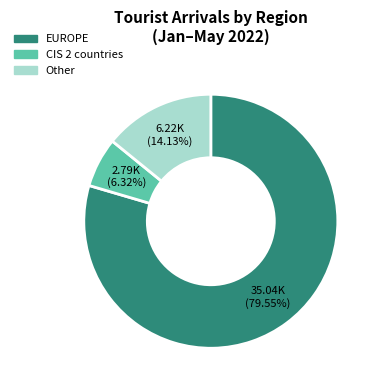

To the nearest percent, what portion does Other represent?

14%